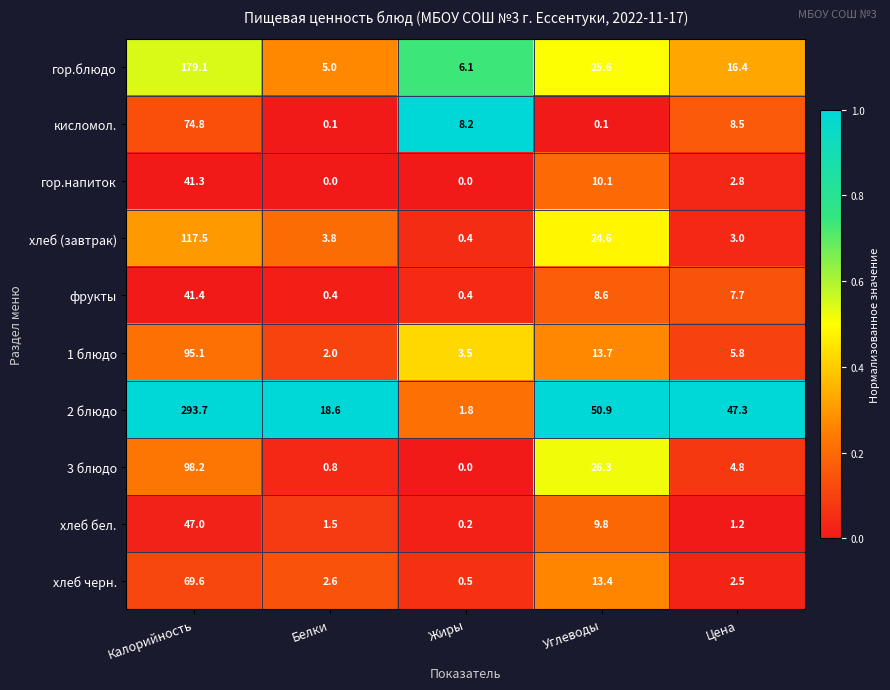

At which label does фрукты reach its peak?

Калорийность